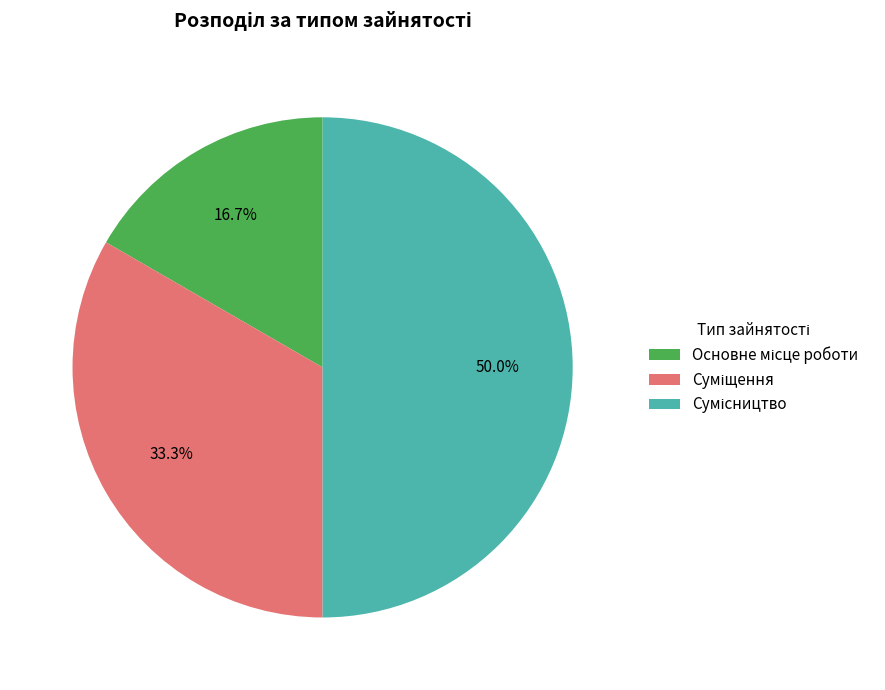

How many segments does this pie chart have?

3